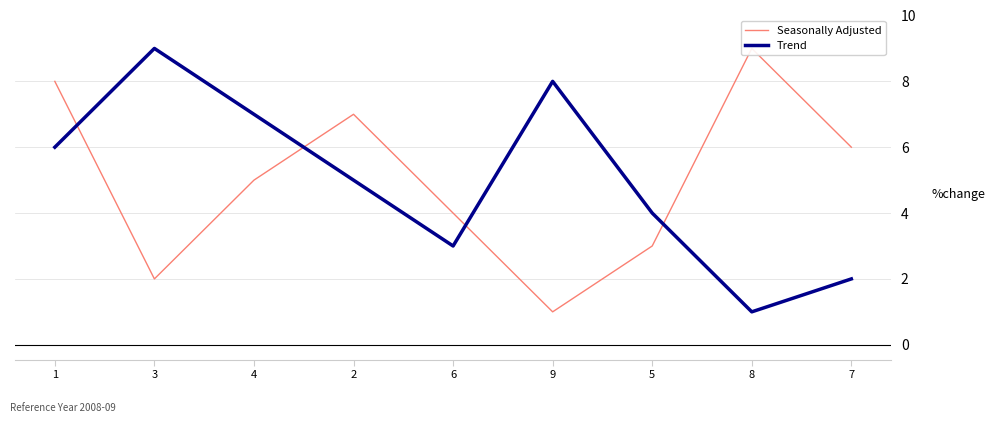

Is the value of Seasonally Adjusted at 2 greater than the value of Trend at 6?

Yes